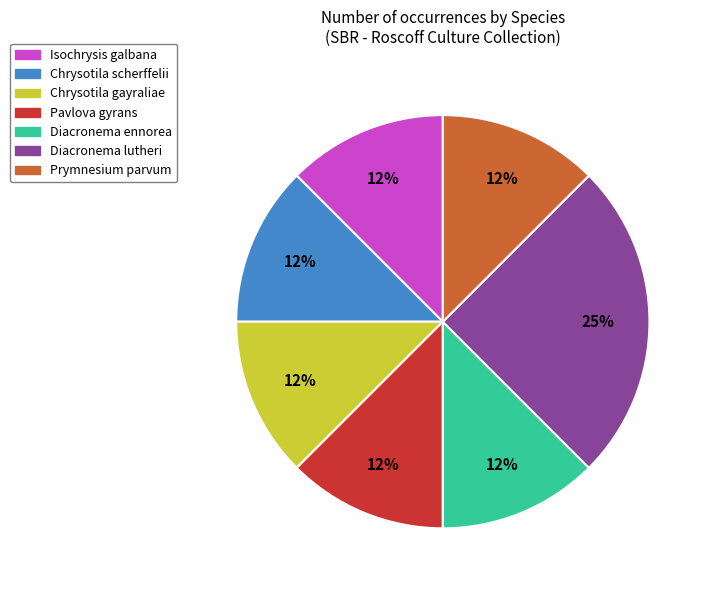

Is there any slice that represents more than half of the pie?

No